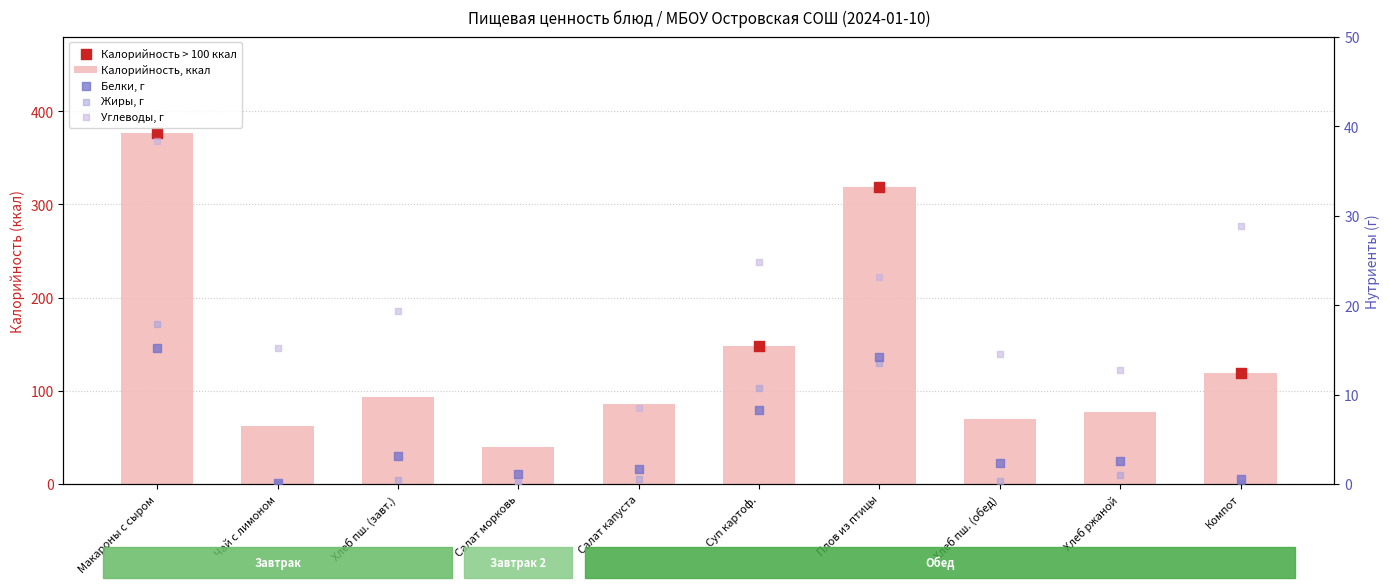

Is the value of Калорийность at Чай с лимоном greater than the value of Жиры at Хлеб ржаной?

Yes